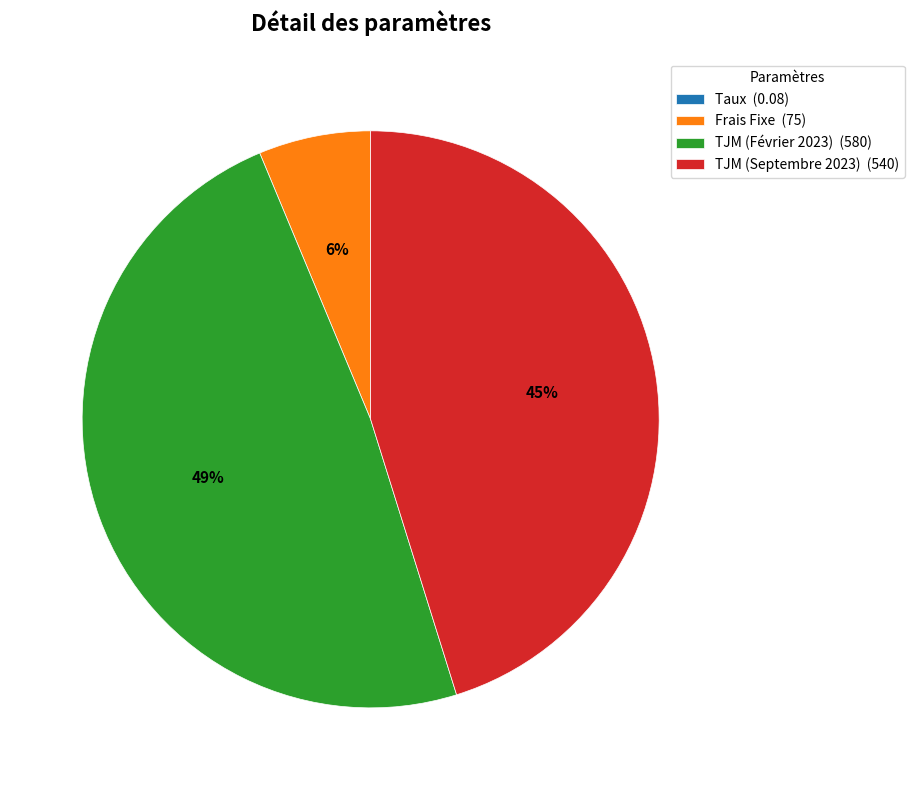

To the nearest percent, what is the average slice percentage?

25%